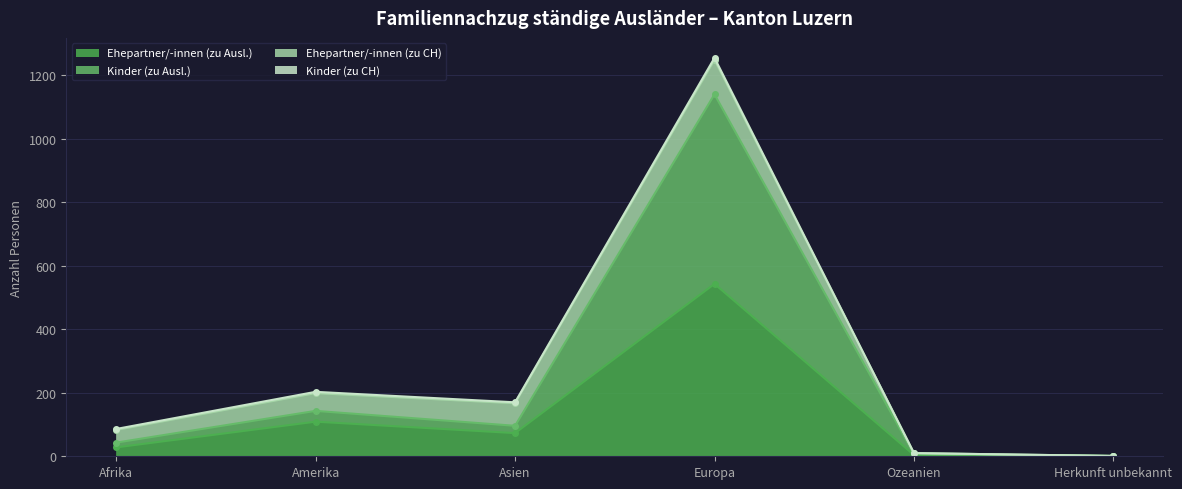

What is the value of the Kinder (zu Ausl.) point at the 5th from the left?

7